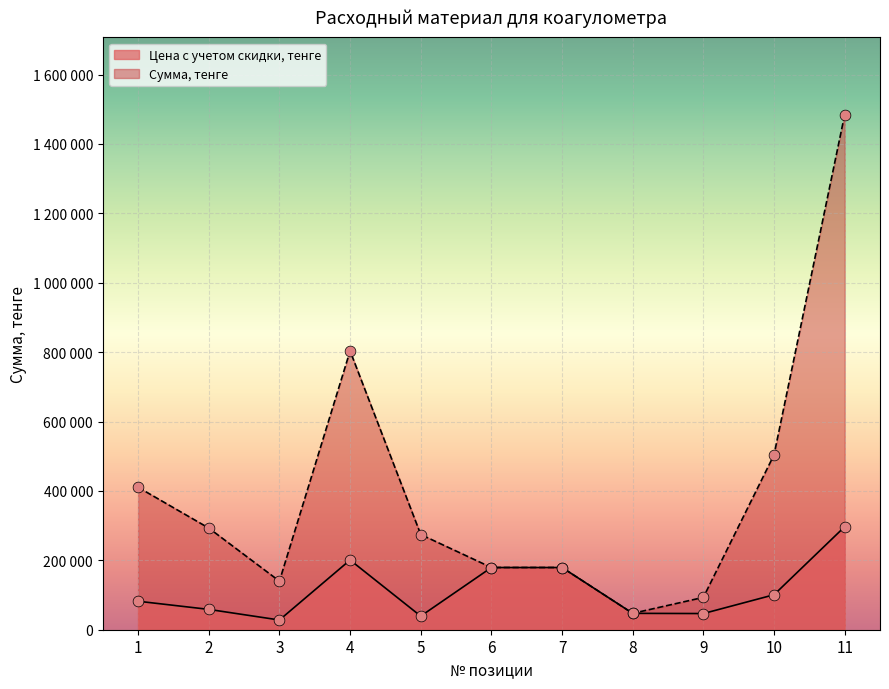

What are all the series names shown in the legend?

Цена с учетом скидки, тенге, Сумма, тенге